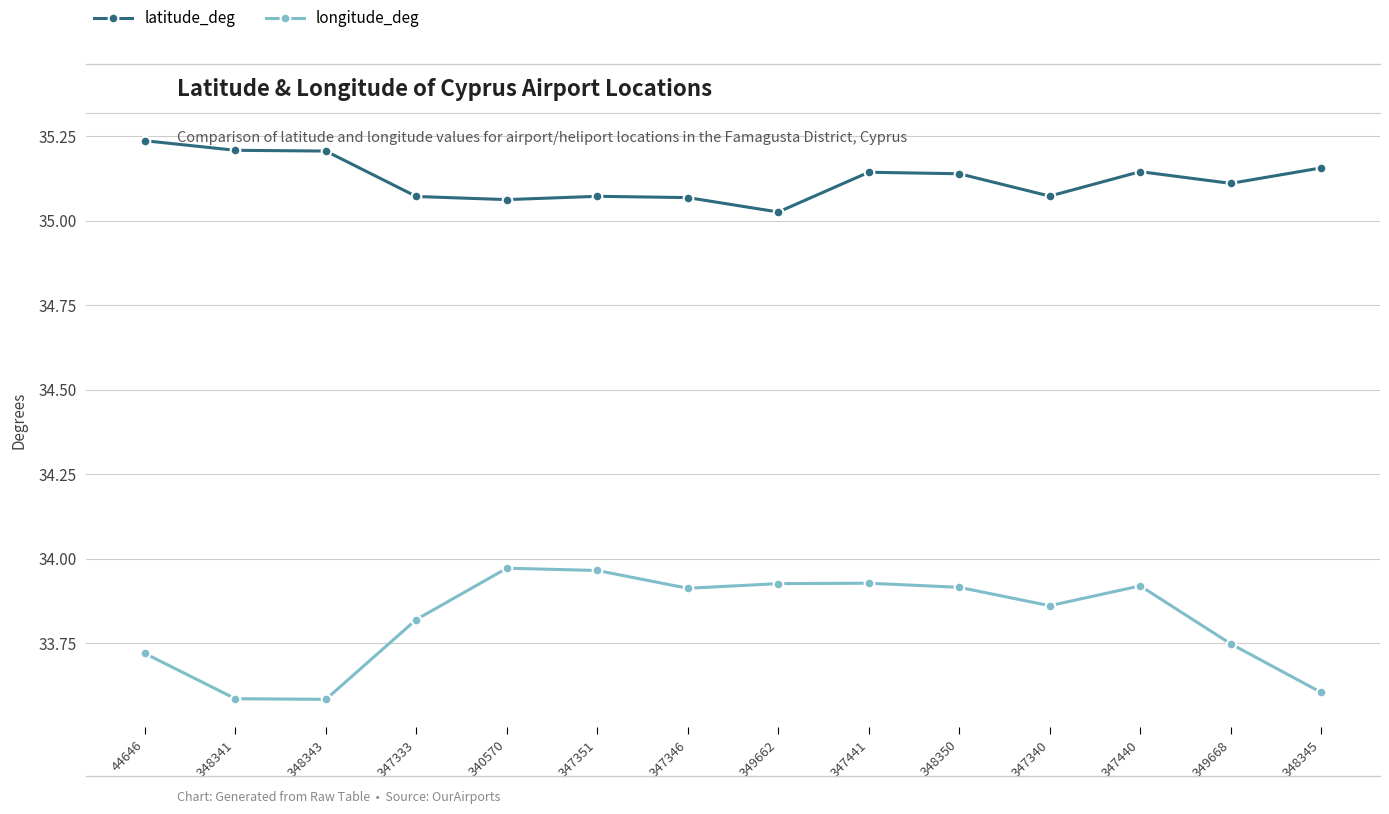

What is the label of the 7th point from the left?

347346